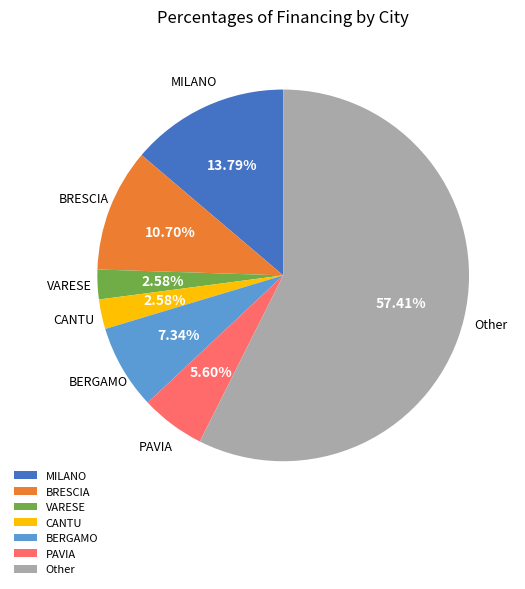

Does any single category account for the majority?

Yes